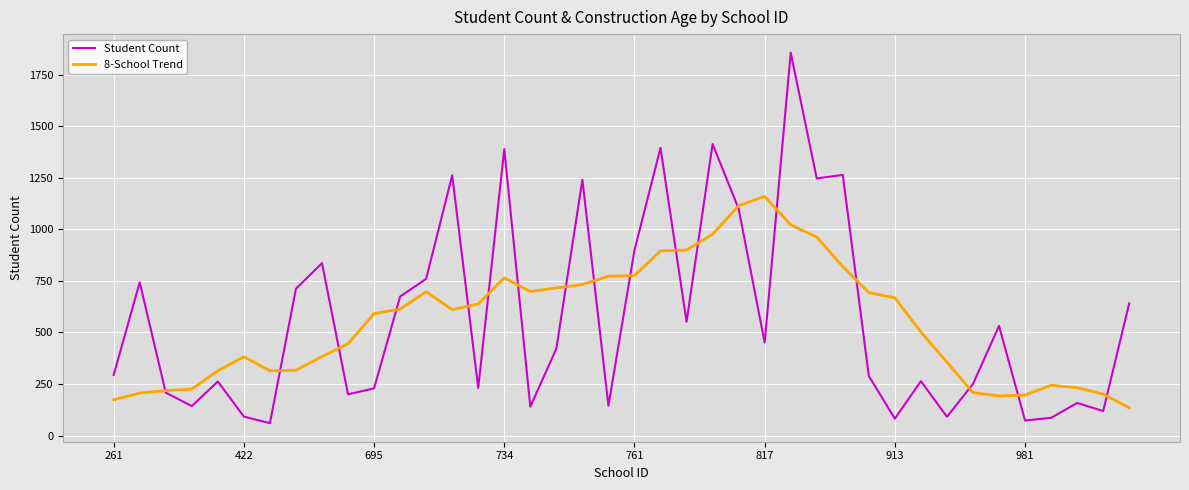

How many interior local valleys does the Student Count series have?

13